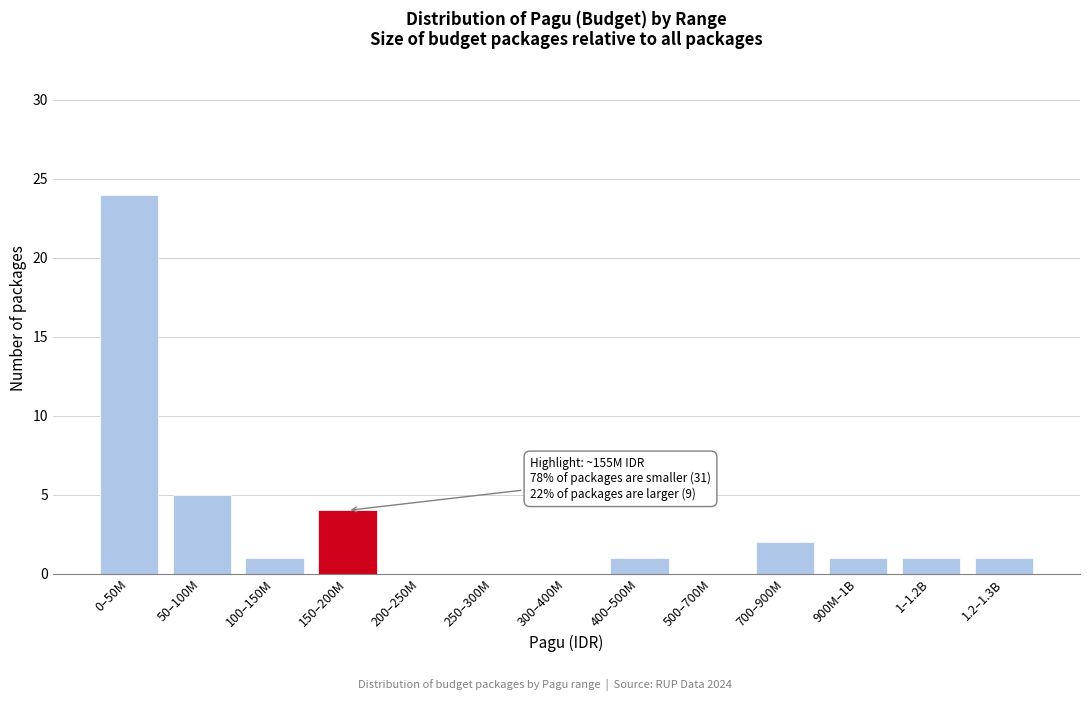

Reading left to right, what are all the values shown in this chart?

0–50M=24	50–100M=5	100–150M=1	150–200M=4	200–250M=0	250–300M=0	300–400M=0	400–500M=1	500–700M=0	700–900M=2	900M–1B=1	1–1.2B=1	1.2–1.3B=1